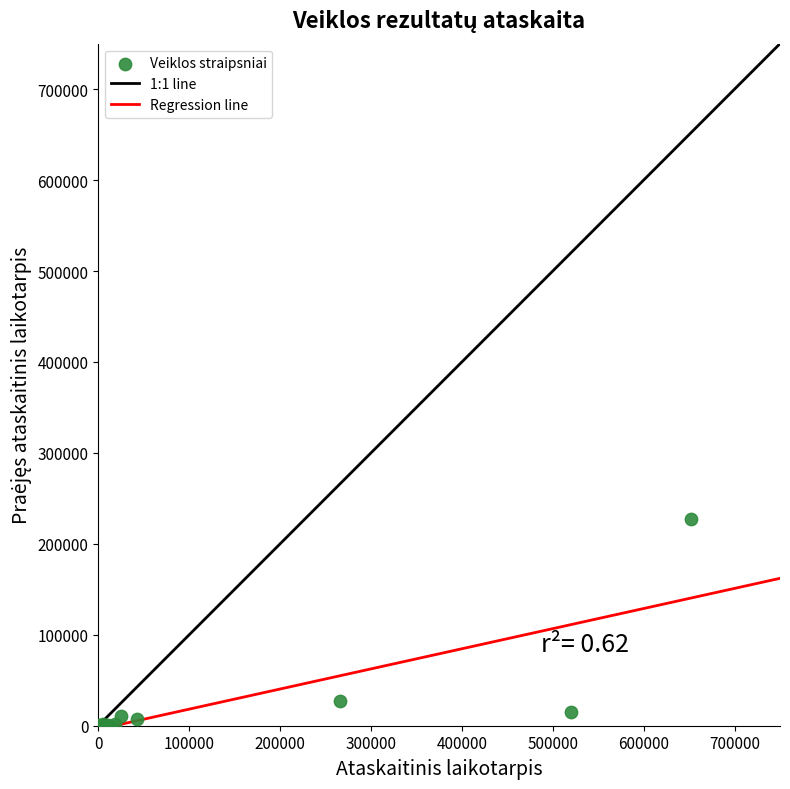

What Y value in the scatter plot is closest to 113862?

27281.0